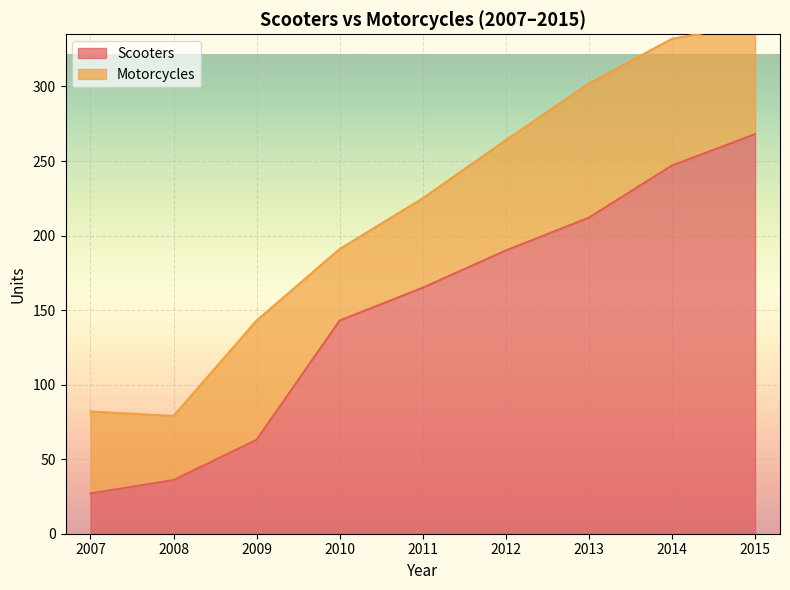

The value of Scooters at 2014 is 394. True or false?

False